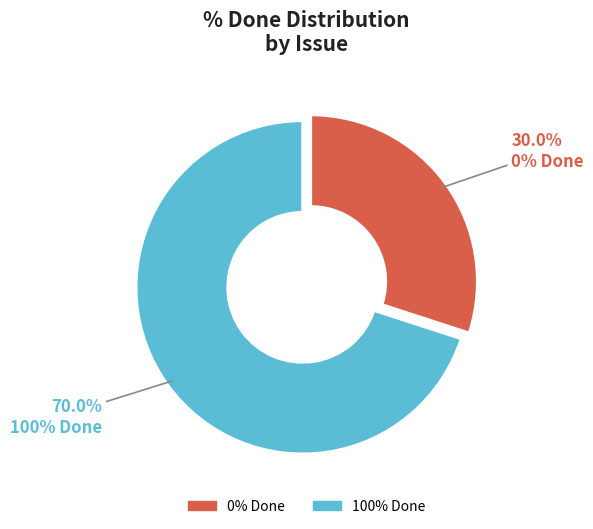

Is there any slice that represents more than half of the pie?

Yes